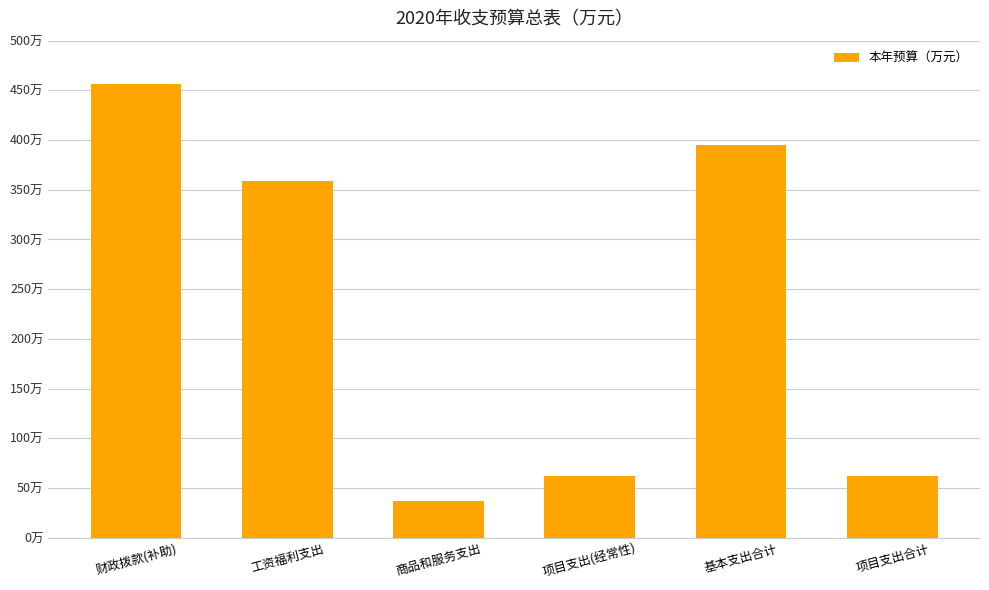

At which category does the chart reach its peak across all series?

财政拨款(补助)